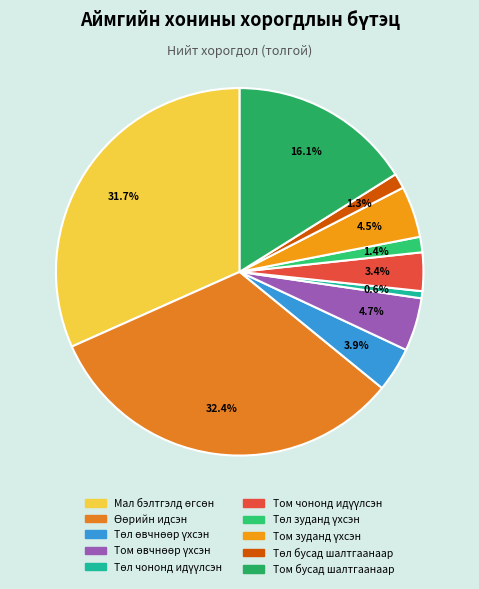

What percentage is the Төл зуданд үхсэн slice, to the nearest percent?

1%